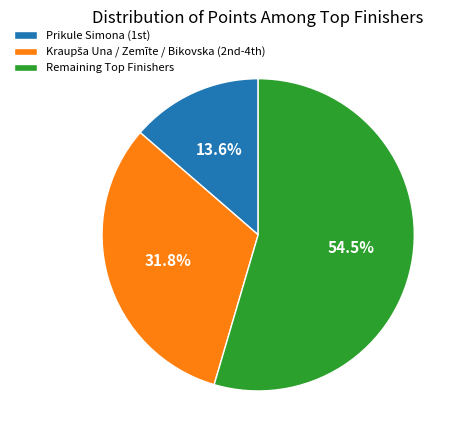

How many slices are in this pie chart?

3